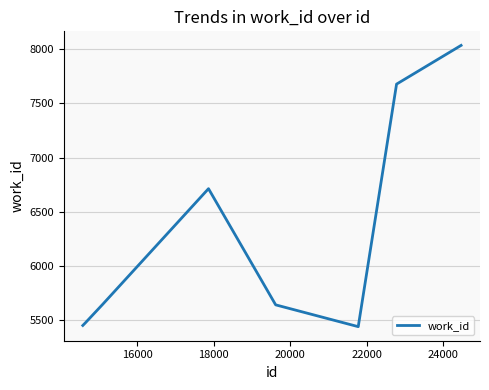

What is the smallest value displayed?

5441